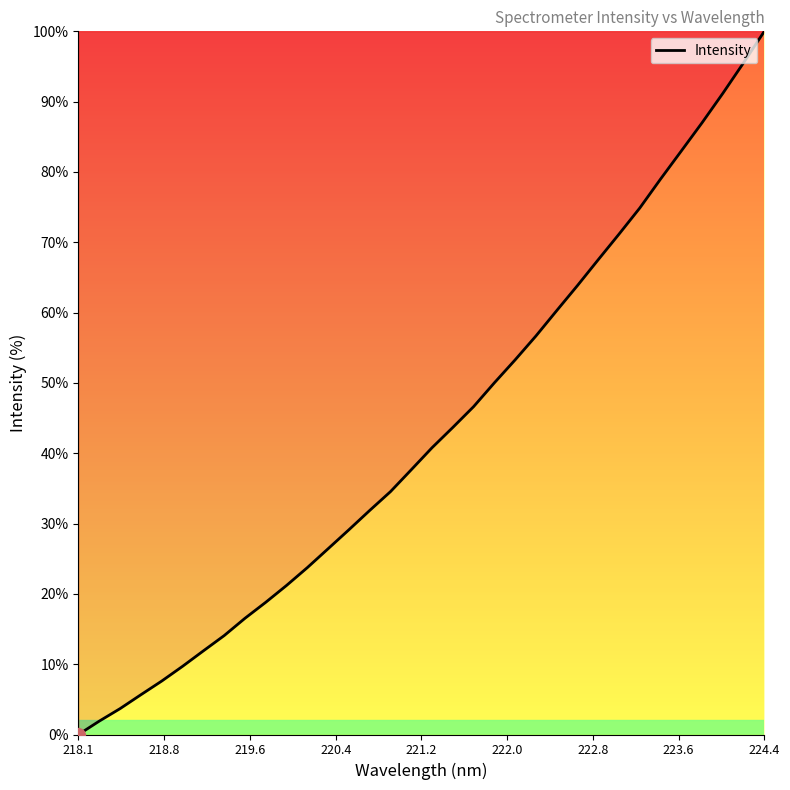

True or false: the data has more than 0 interior local peaks.

False